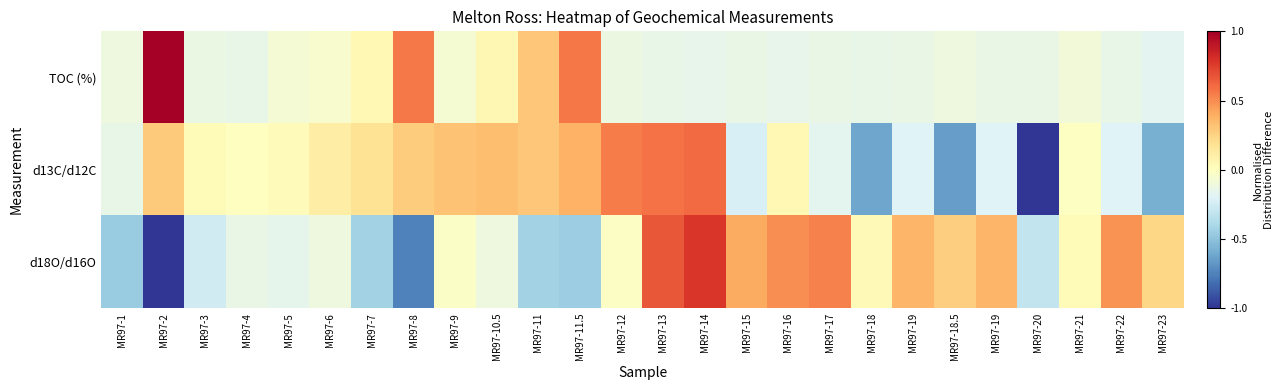

At MR97-18, list the series in order from smallest to largest.

d13C/d12C, TOC (%), d18O/d16O